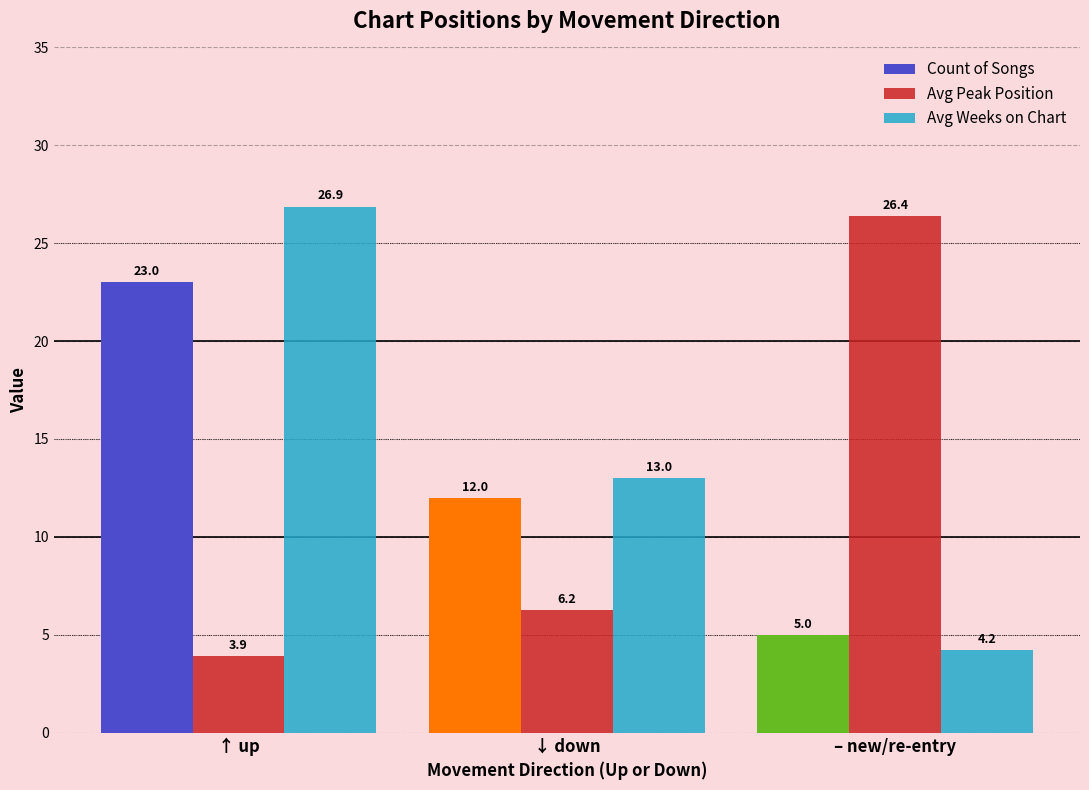

Which series has the largest total across all categories?

Avg Weeks on Chart